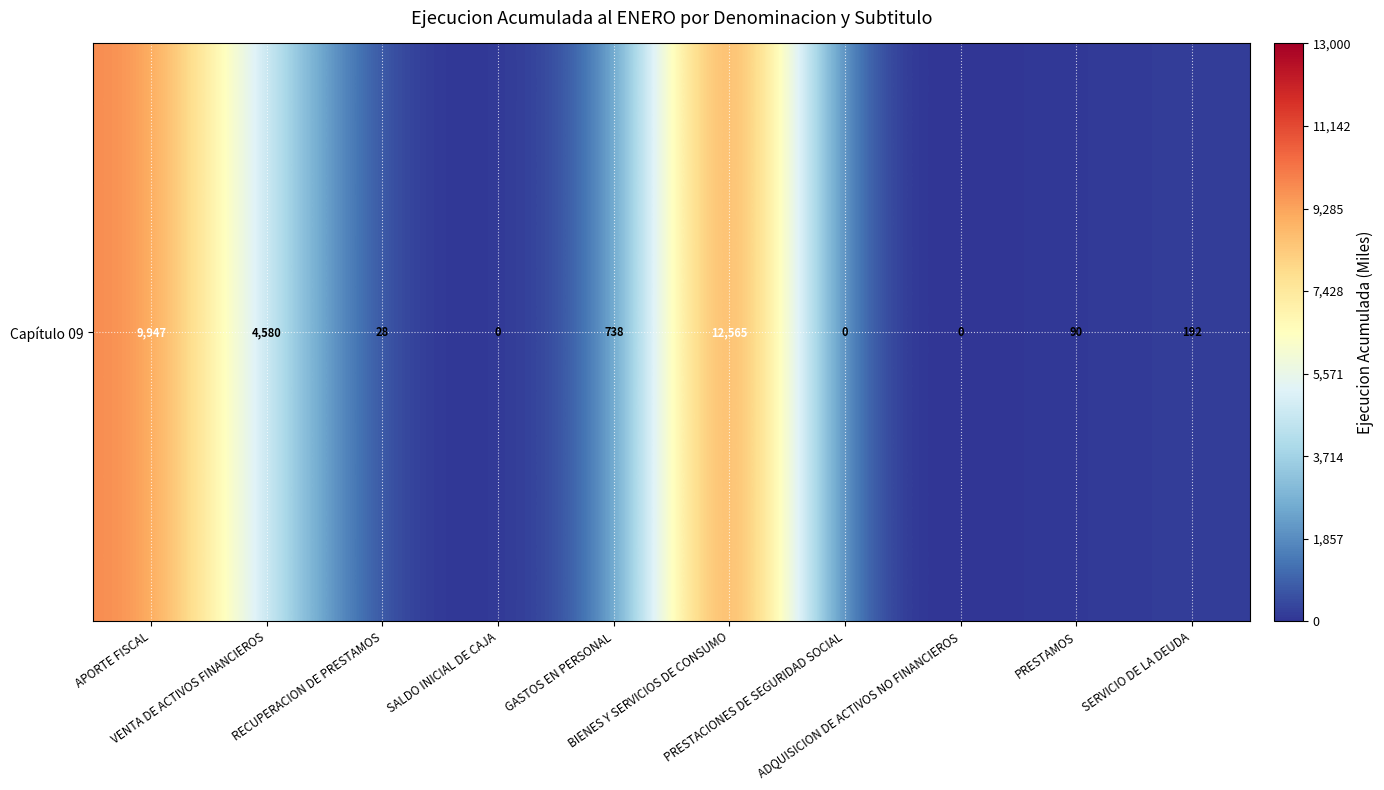

How many data points are less than 192?

5